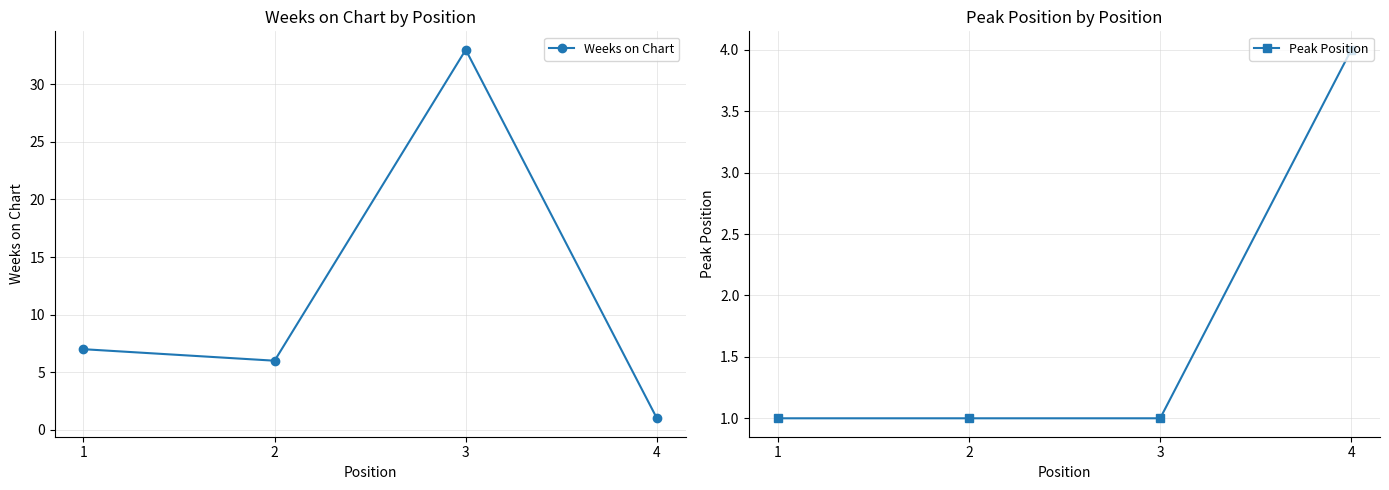

What is the value of the Peak Position point at the 4th from the left?

4